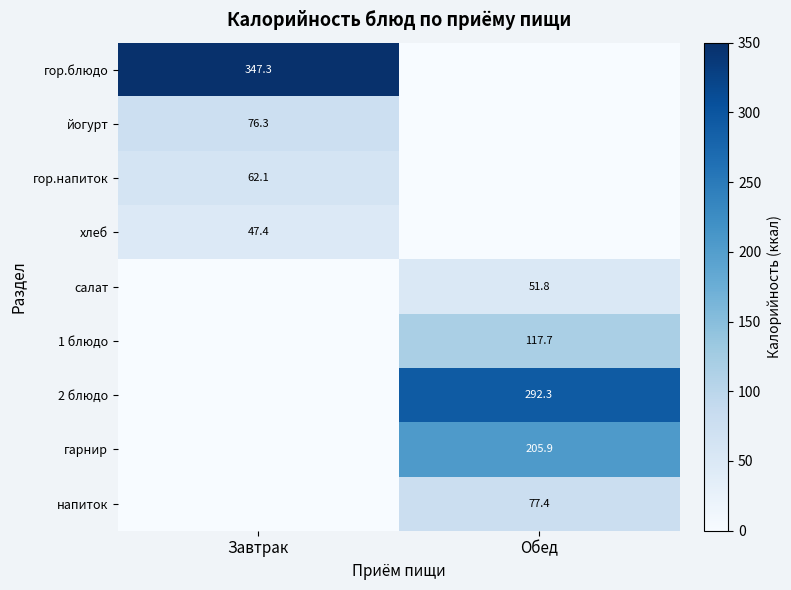

The value of гарнир at Обед is 205.9. True or false?

True